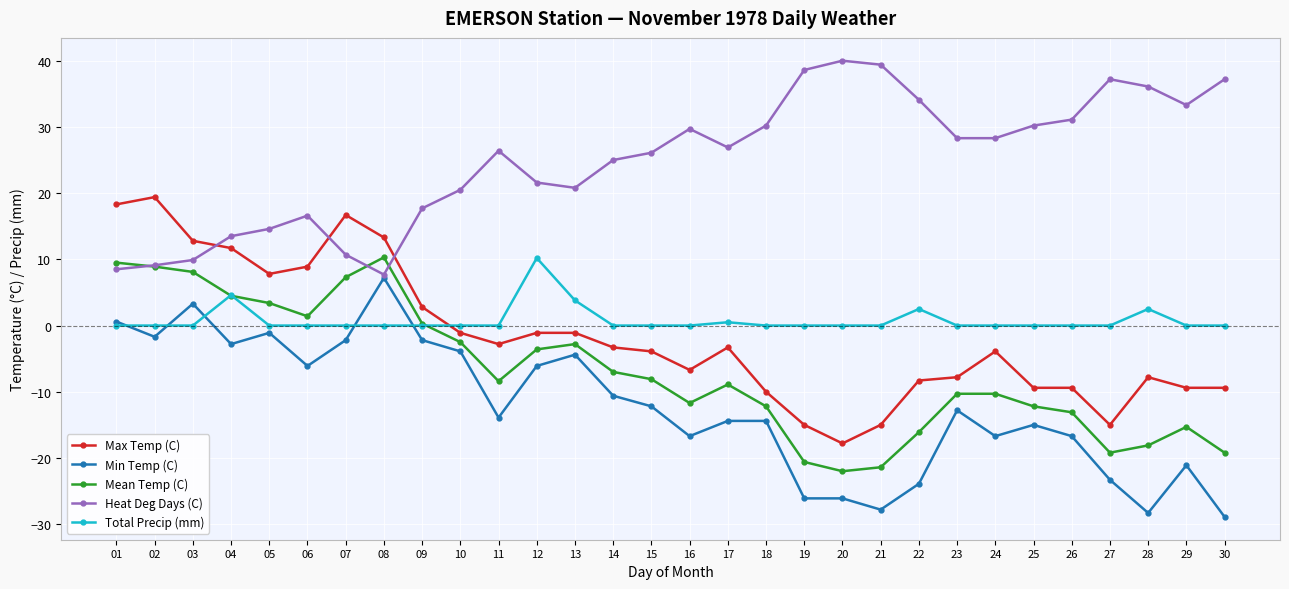

Where does the Max Temp (C) series first go above -3?

01